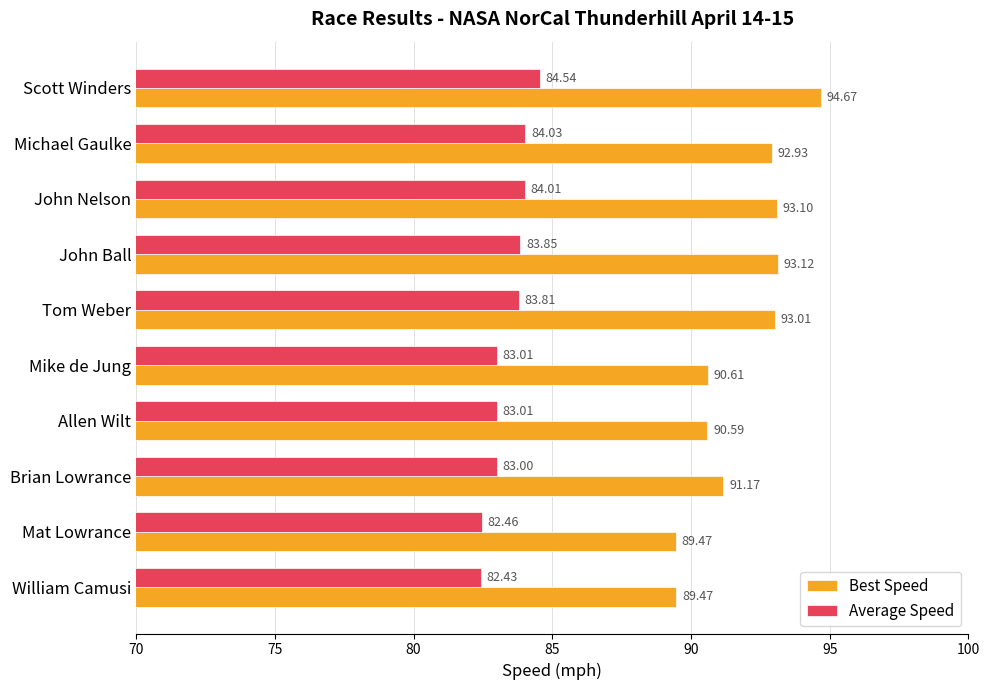

Which category has the lowest value across all series?

William Camusi